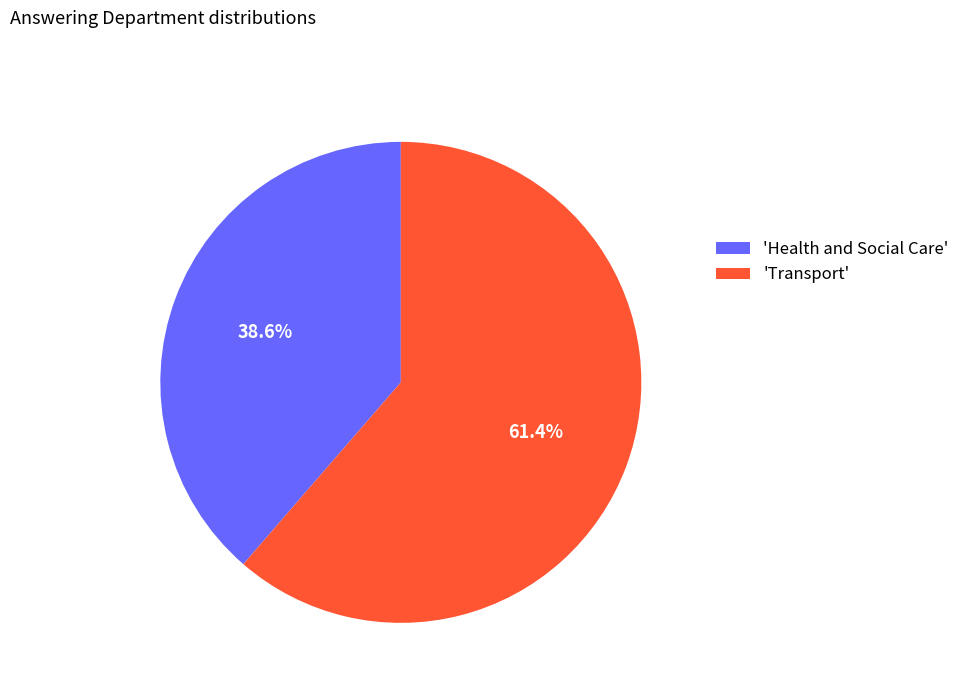

To the nearest percent, what is the difference between the largest and smallest slice percentages?

23%